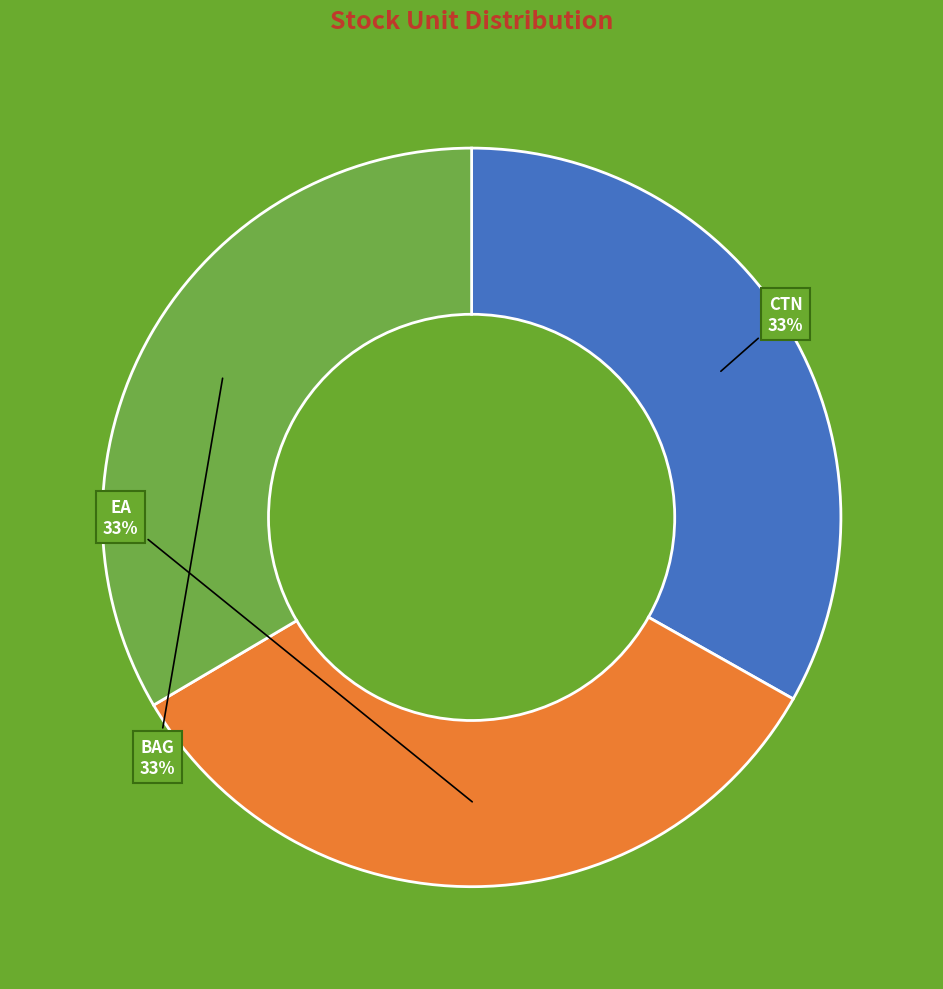

Combined, do CTN and EA account for over 50%?

Yes